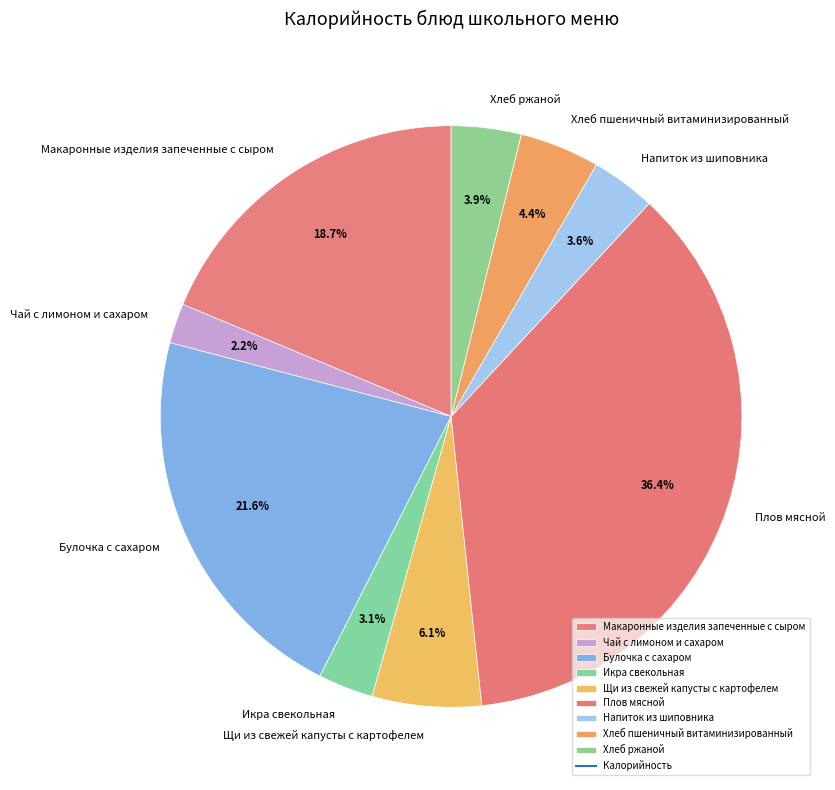

Is there any slice that represents more than half of the pie?

No